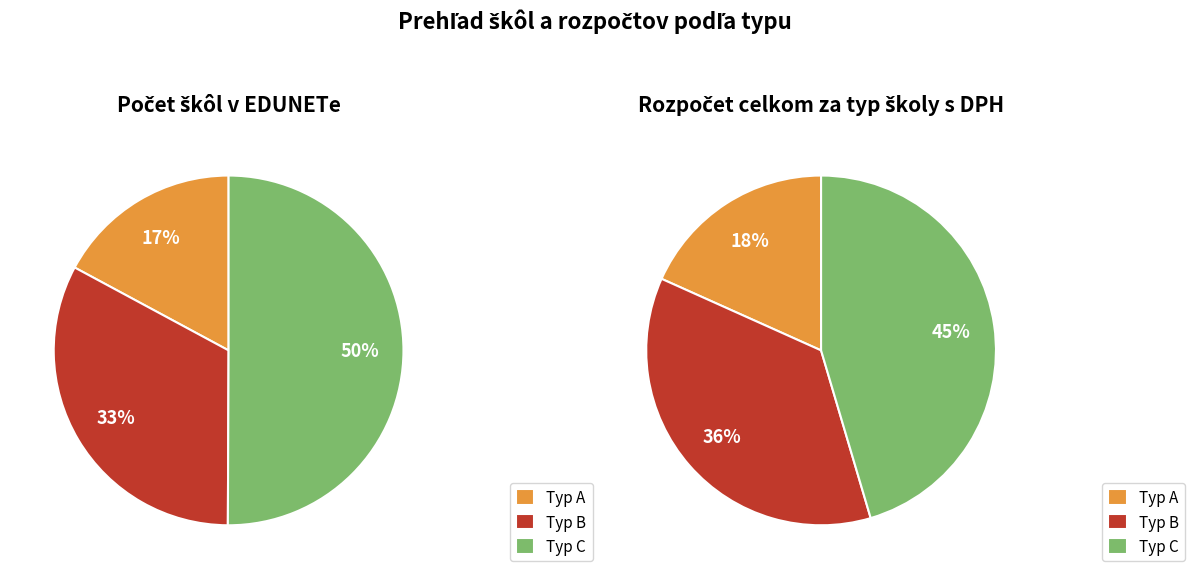

Does any single category account for the majority?

No